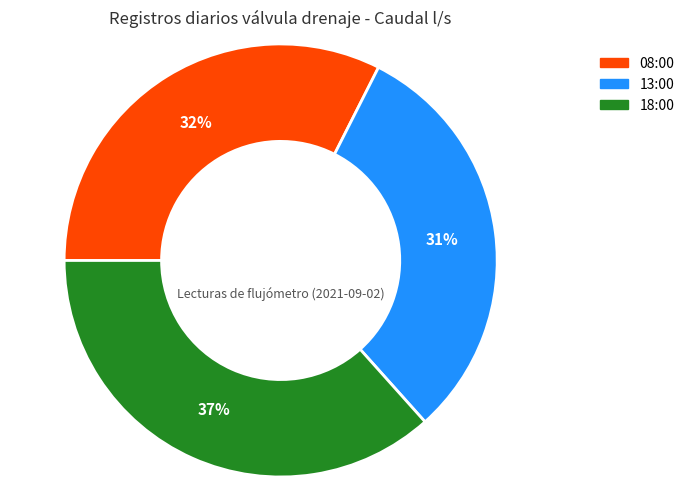

Is 08:00 the majority of the pie?

No